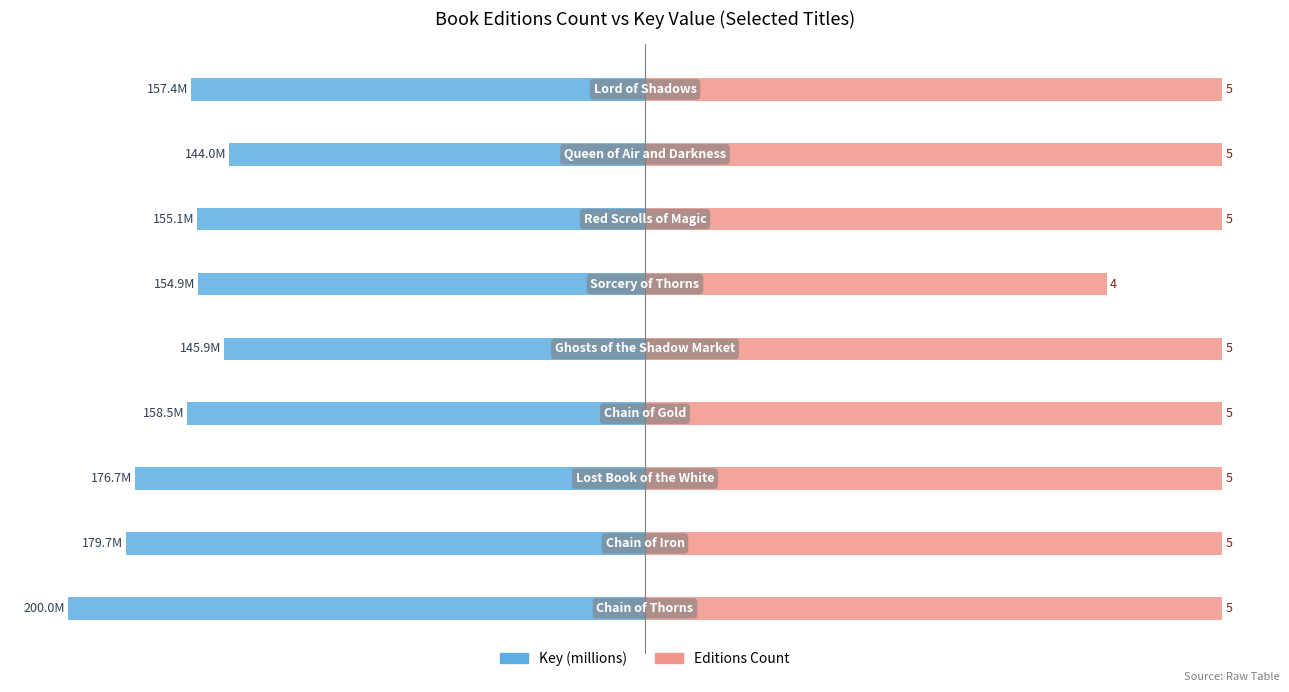

The Key (×10⁶) series shows -157.4 at 8. True or false?

True